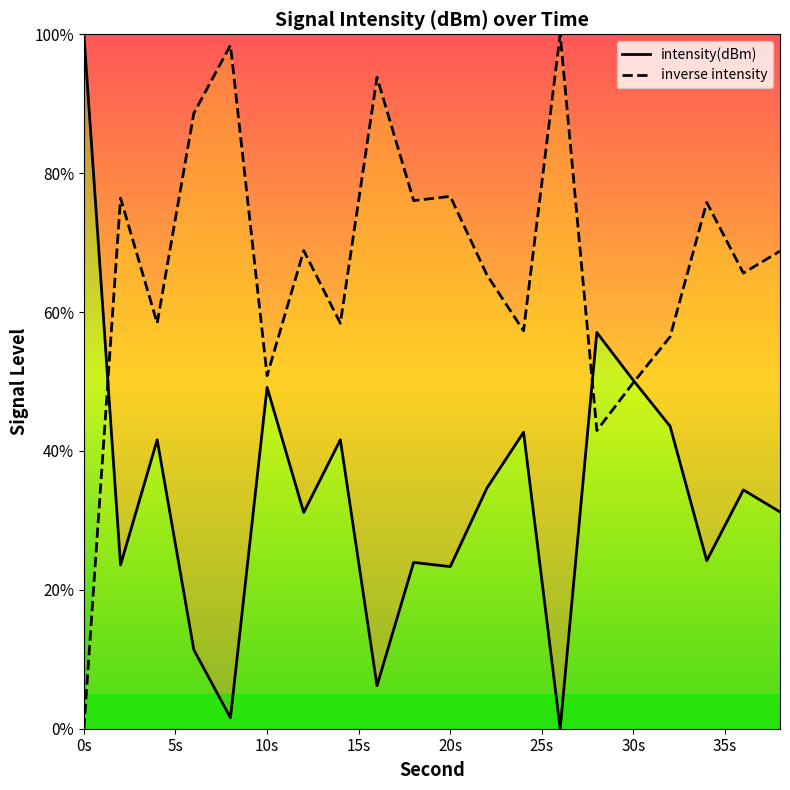

True or false: the data shows 24.0 at 18.

True